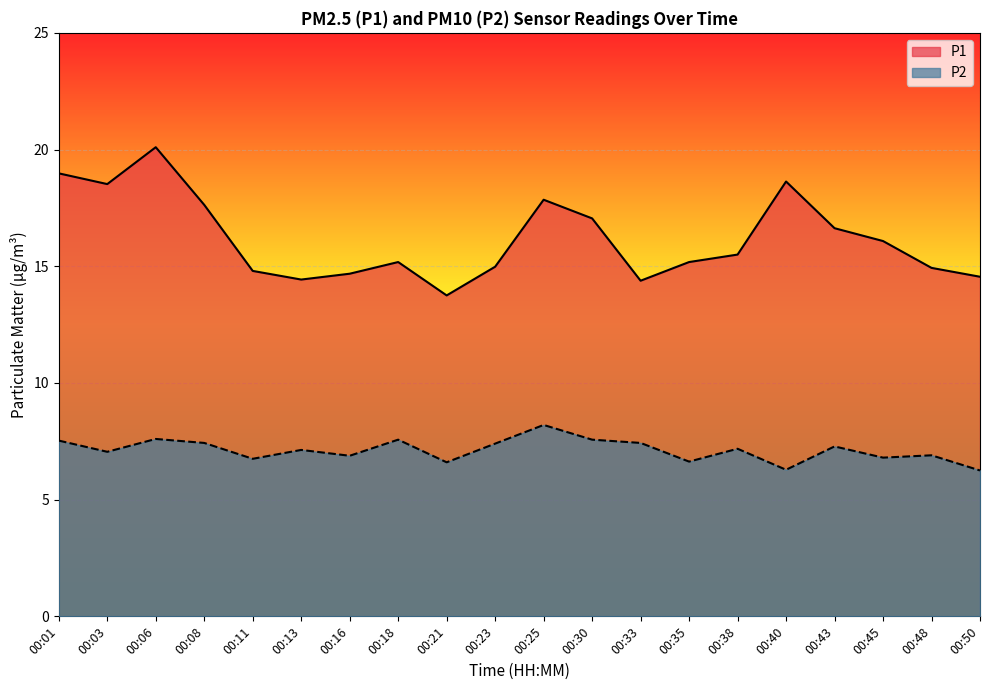

True or false: P1 and P2 intersect in this chart.

False